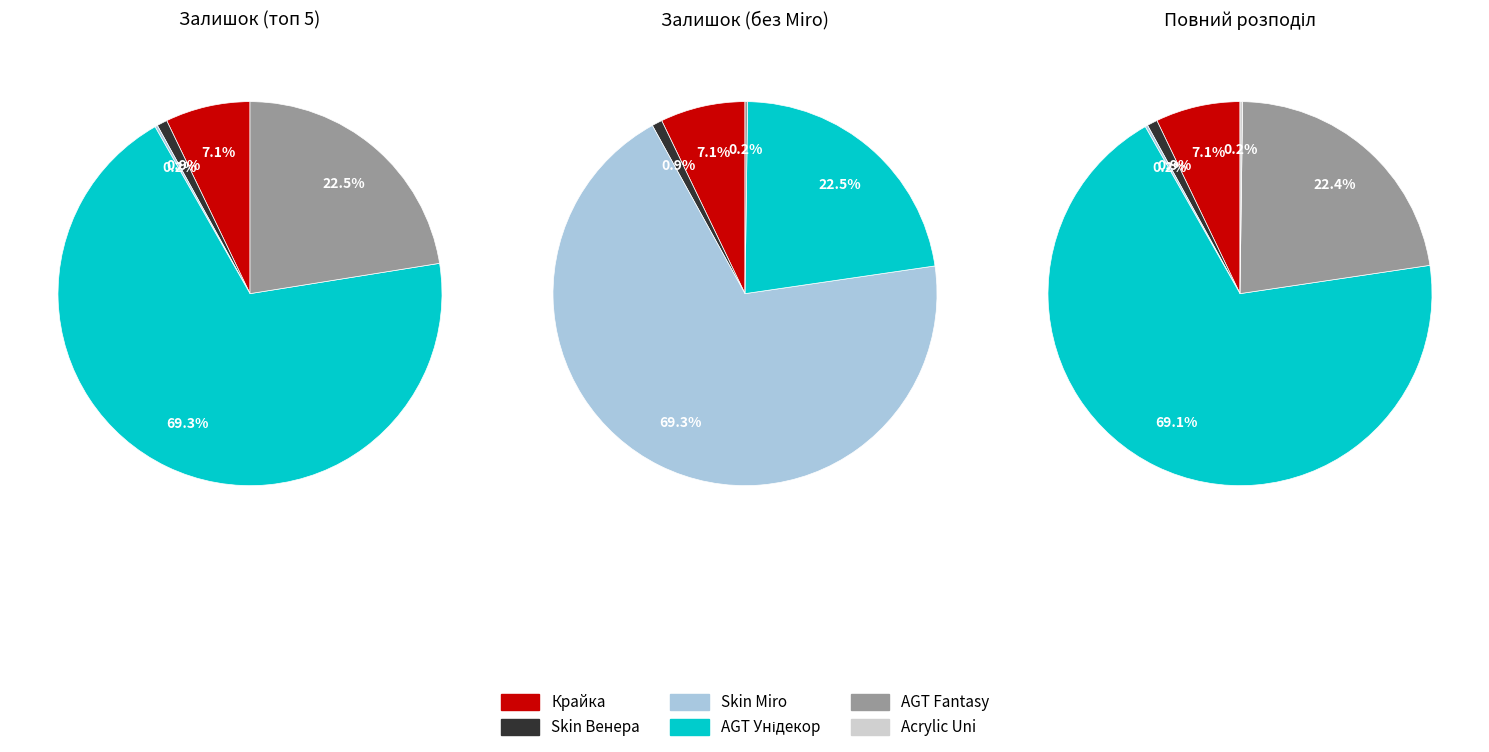

How much of the chart is everything except AGT 18 мм. Унідекор (Lam)?

30.9%